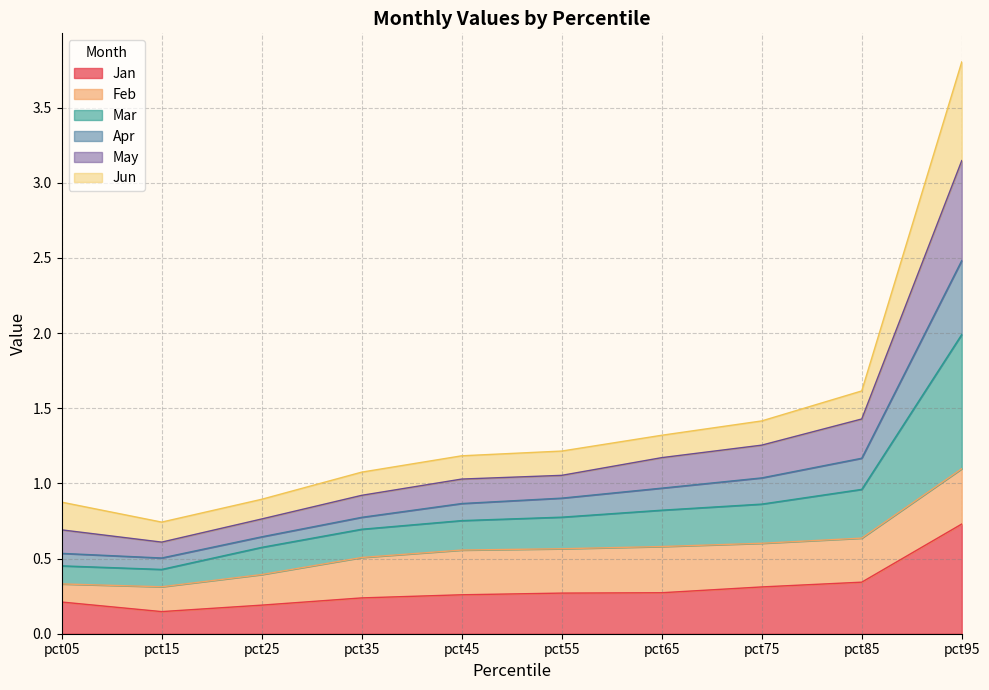

What is the total value across all series at pct55?

1.2